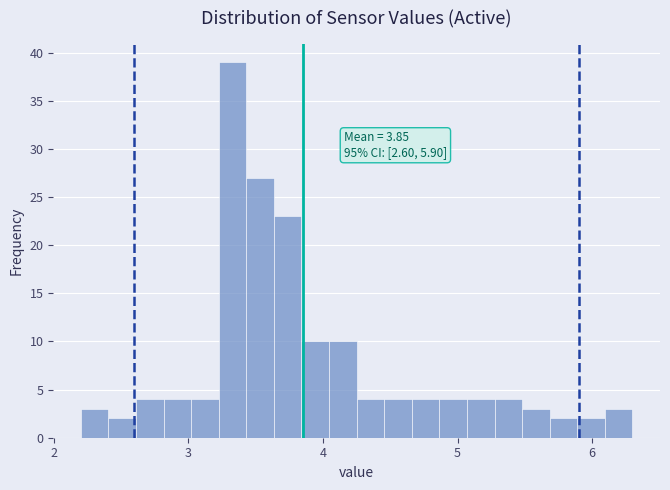

Read against the x-axis, roughly where is the centre of the tallest bar?

3.3